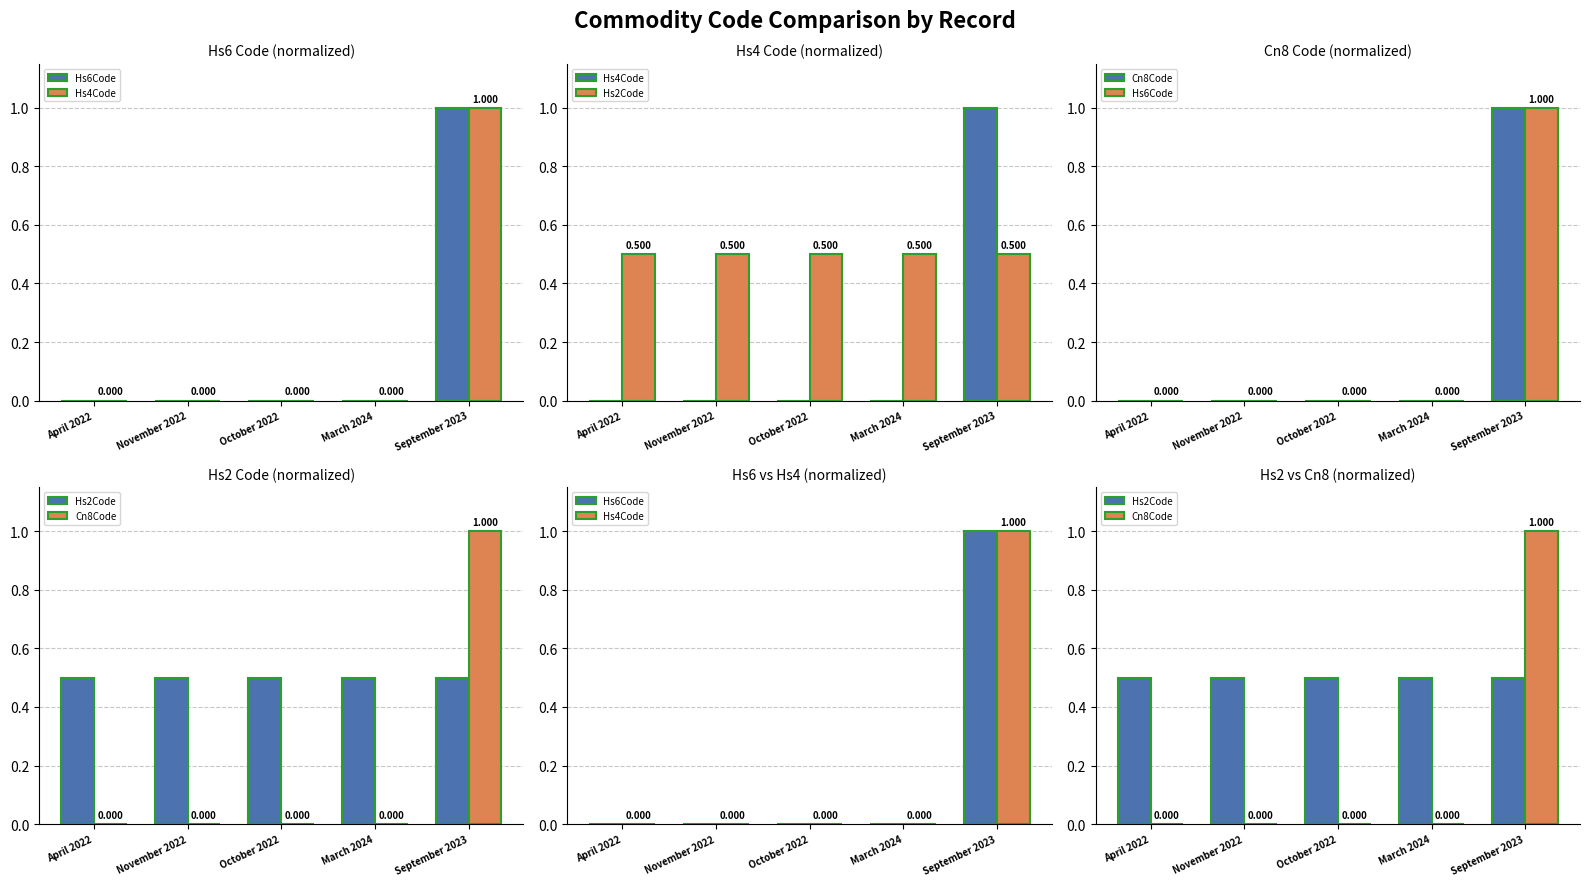

Which series changed the most between April 2022 and September 2023?

Hs6Code